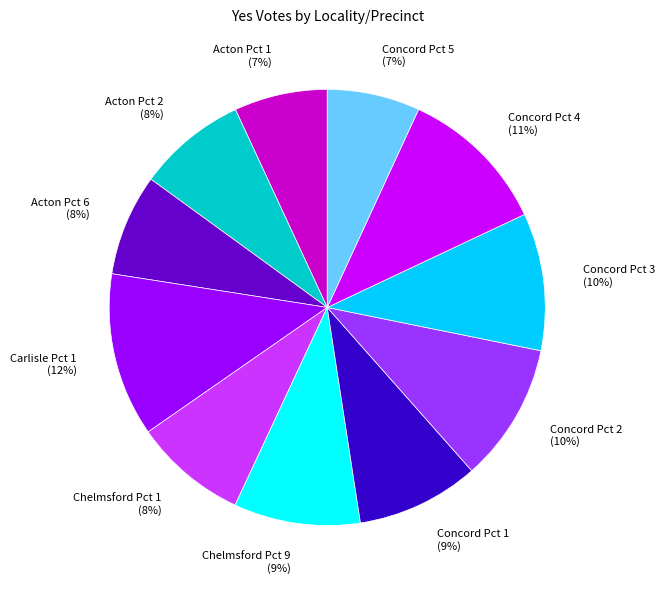

Count the number of slices in the pie.

11